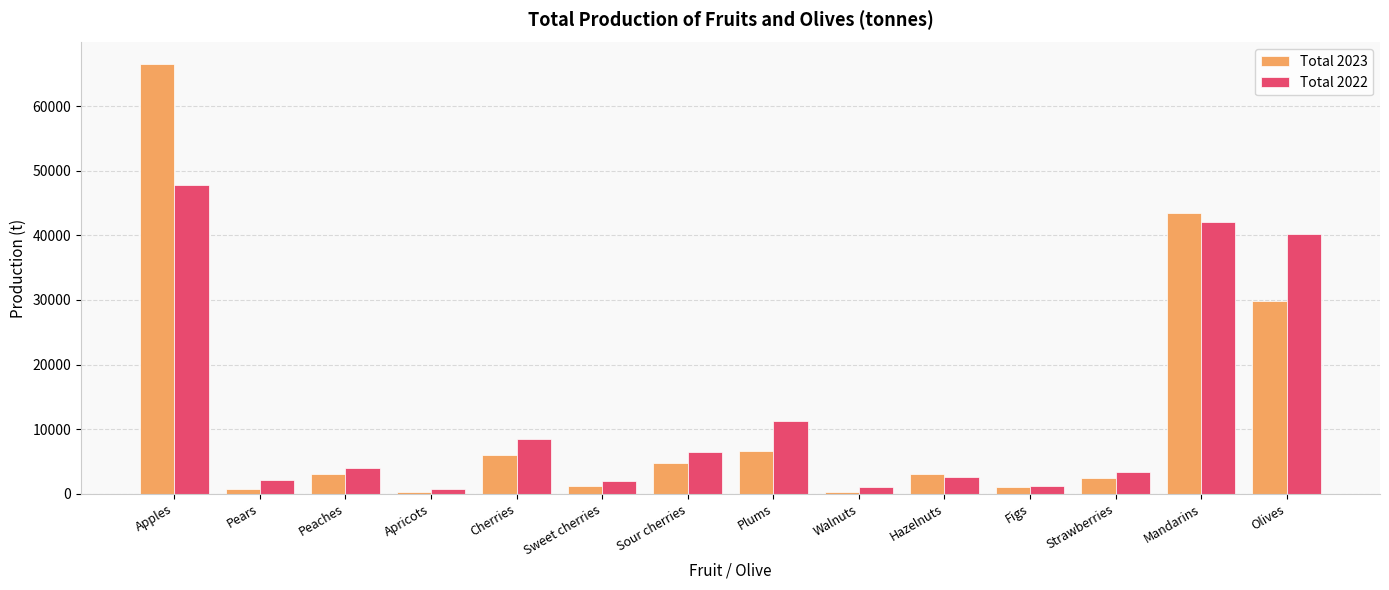

What are all the series names shown in the legend?

Total 2023, Total 2022